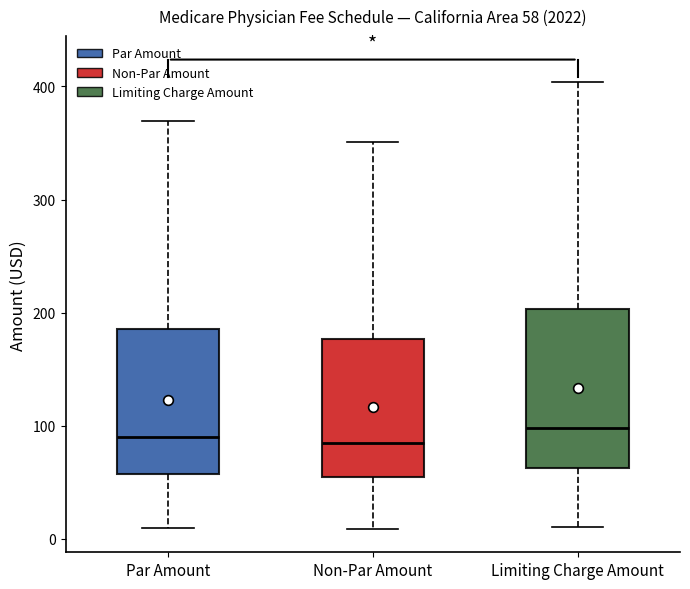

Comparing the boxes themselves (not the whiskers), which one is the tallest?

Limiting Charge Amount